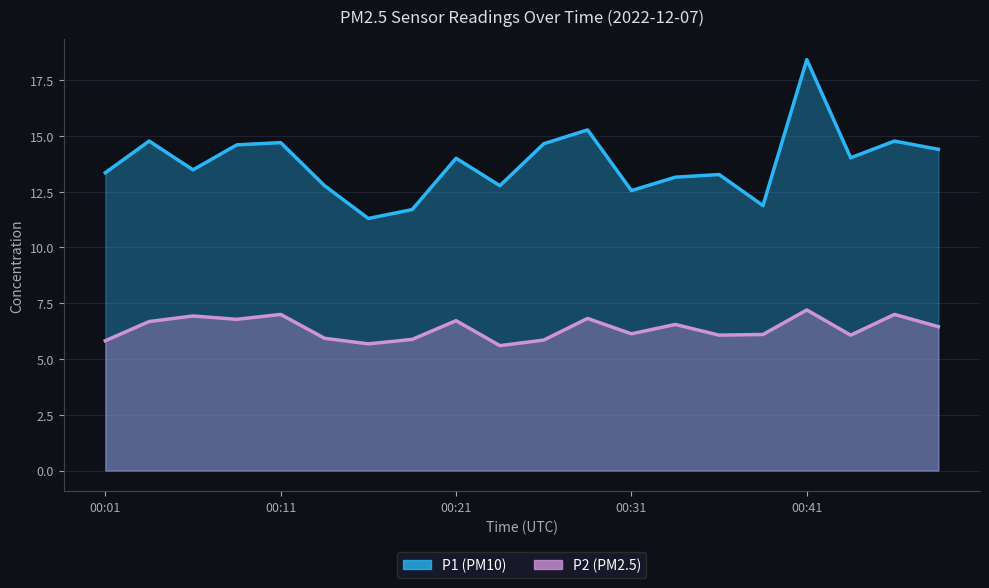

Where is P1 nearest to the value 14?

00:21